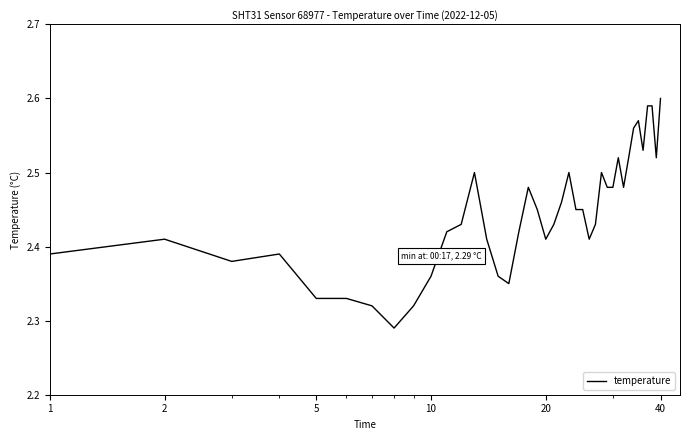

Does the chart have visible grid lines?

No